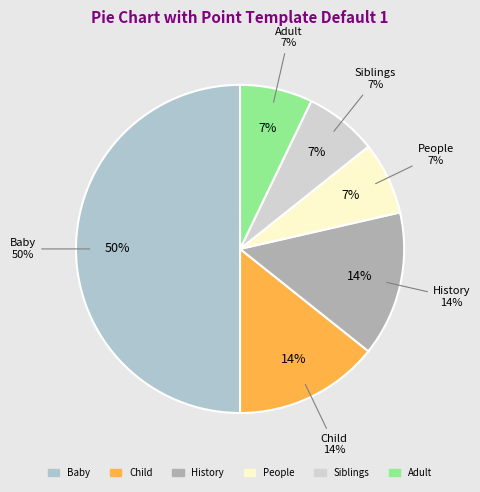

What is the change in value from Baby to People?

-6